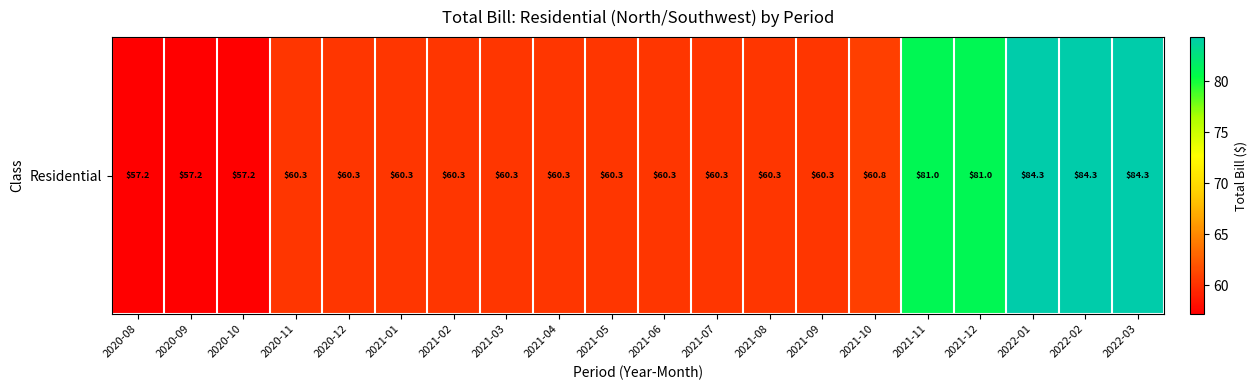

What is the ratio of the value at 2021-01 to the value at 2022-01?

0.7